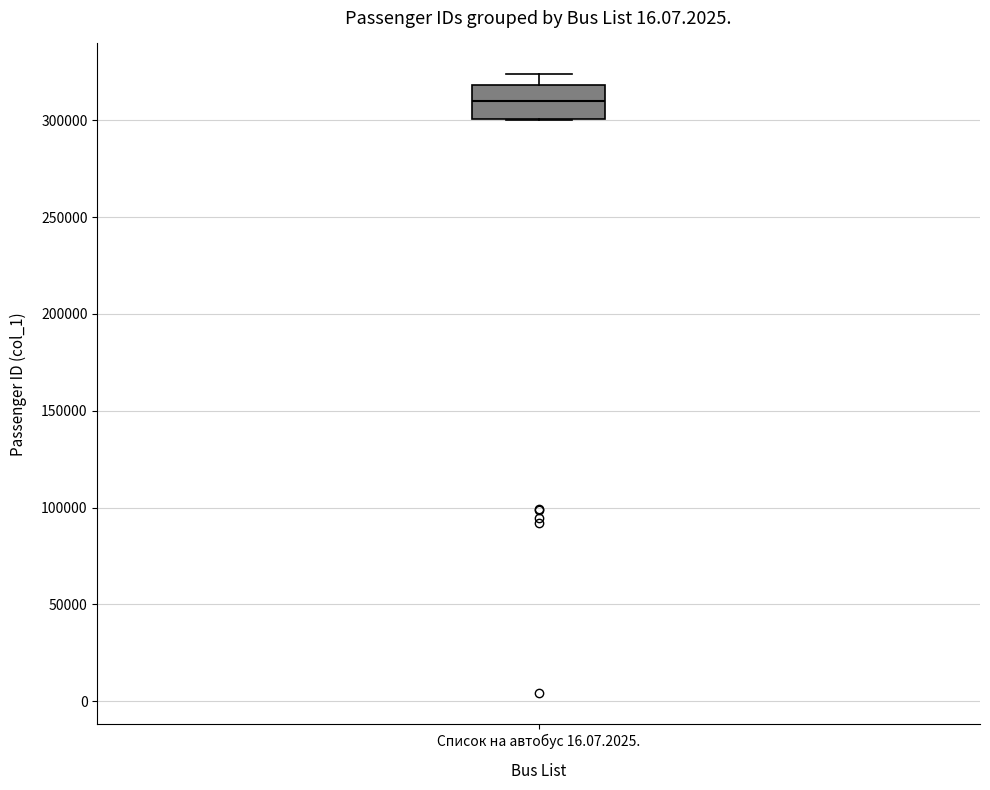

Transcribe this box plot: give where the median line is, the range the box spans, and where the two whiskers end, as read against the y-axis. The values are not printed on the chart, so give them approximately, as read against the axis.

median 310000, box 300000 to 320000, whiskers 300000 to 325000